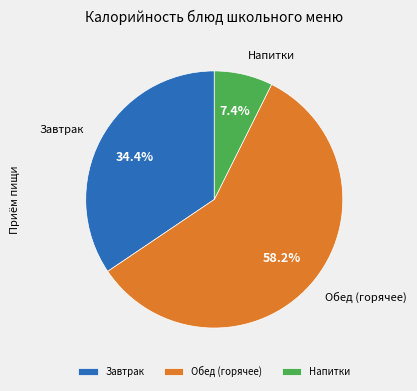

To the nearest percent, what is the average slice percentage?

33%